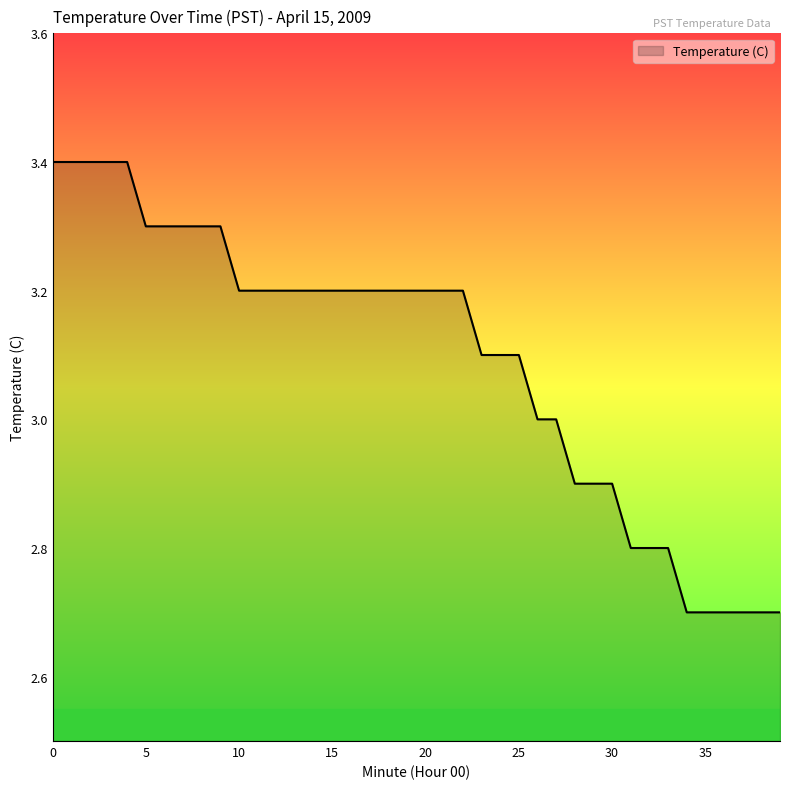

What is the greatest value displayed?

3.4